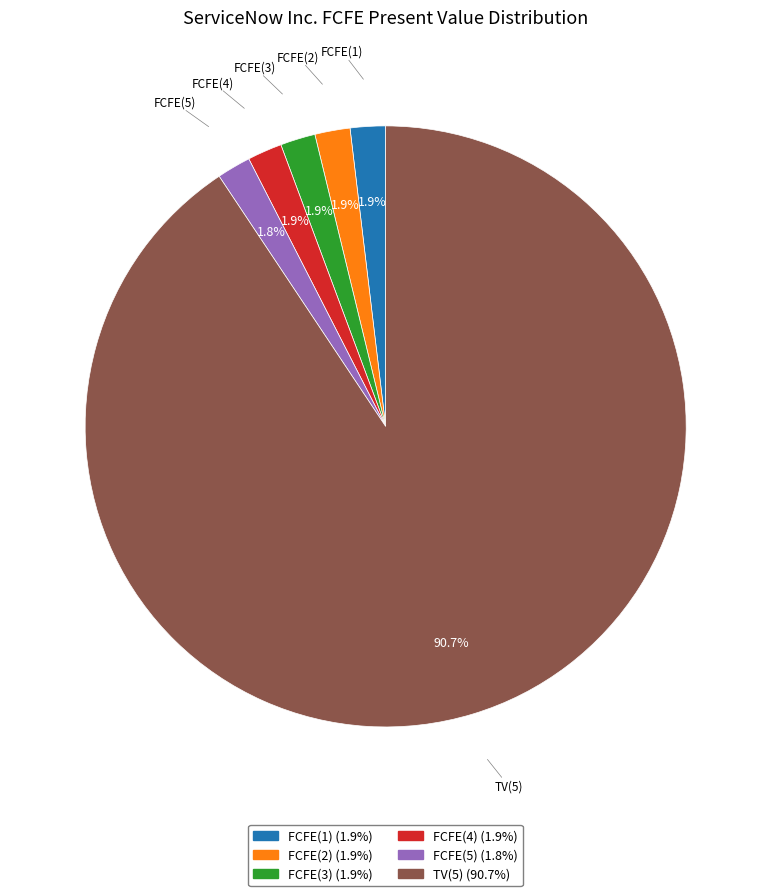

What percentage is the TV(5) slice, to the nearest percent?

91%